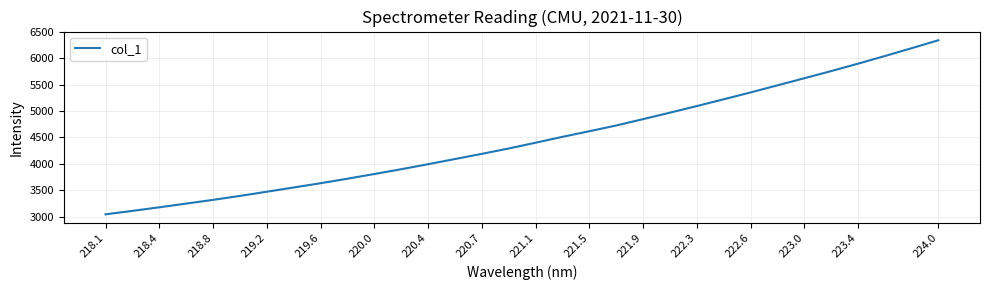

What is the maximum value shown in the chart?

6342.0